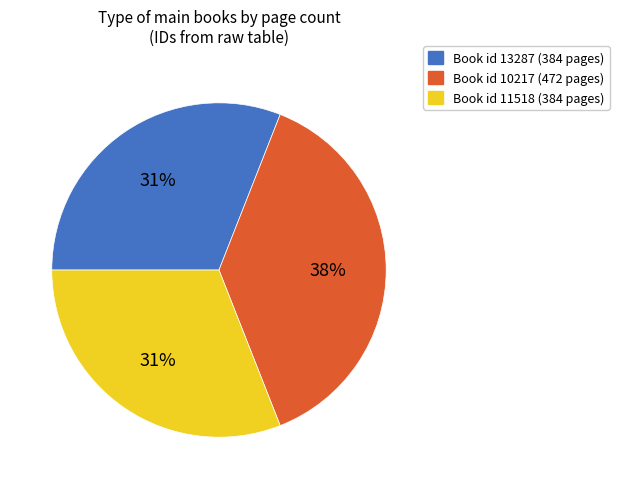

To the nearest percent, what is the difference between the largest and smallest slice percentages?

7%